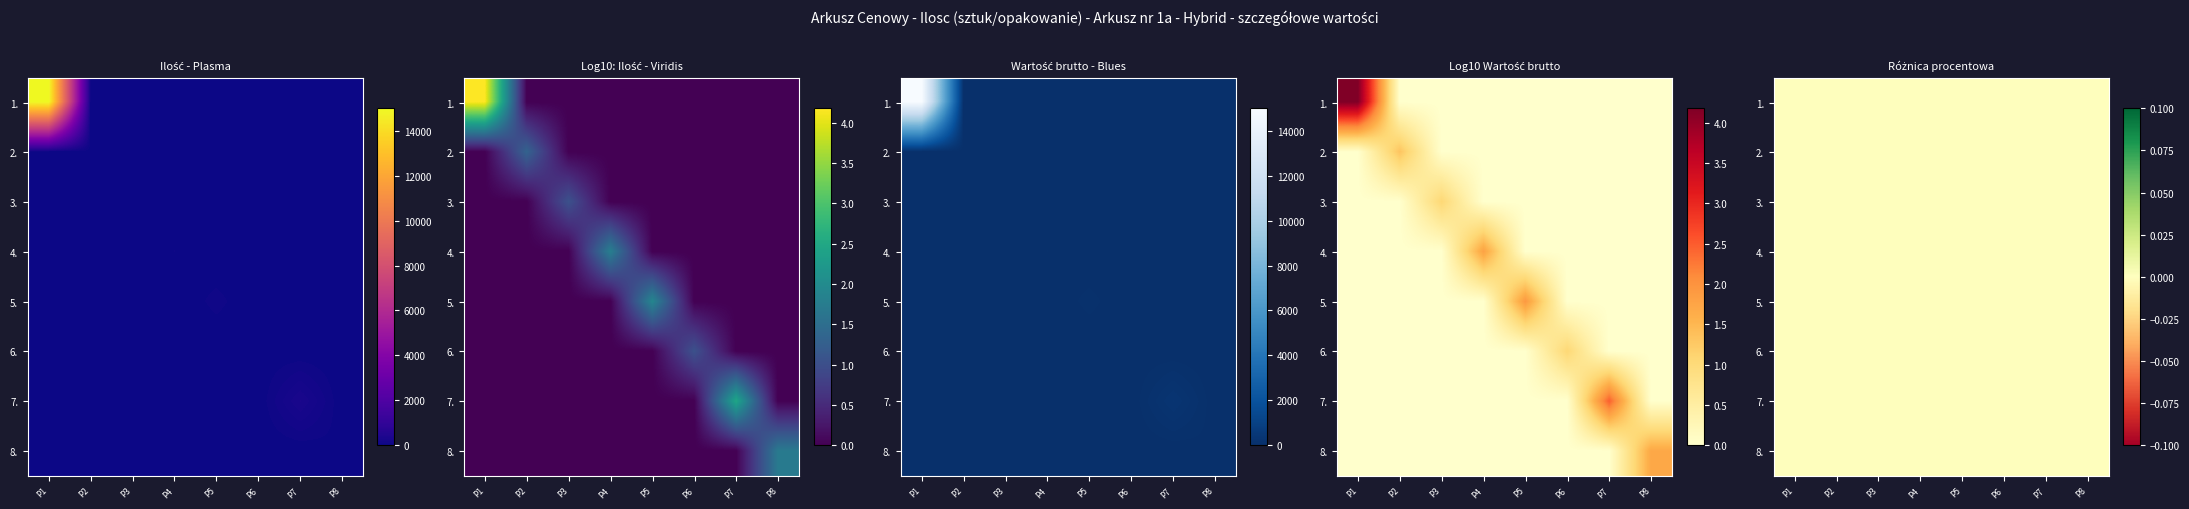

True or false: Plyn utrwalajacy has a value of -4 at P2.

False